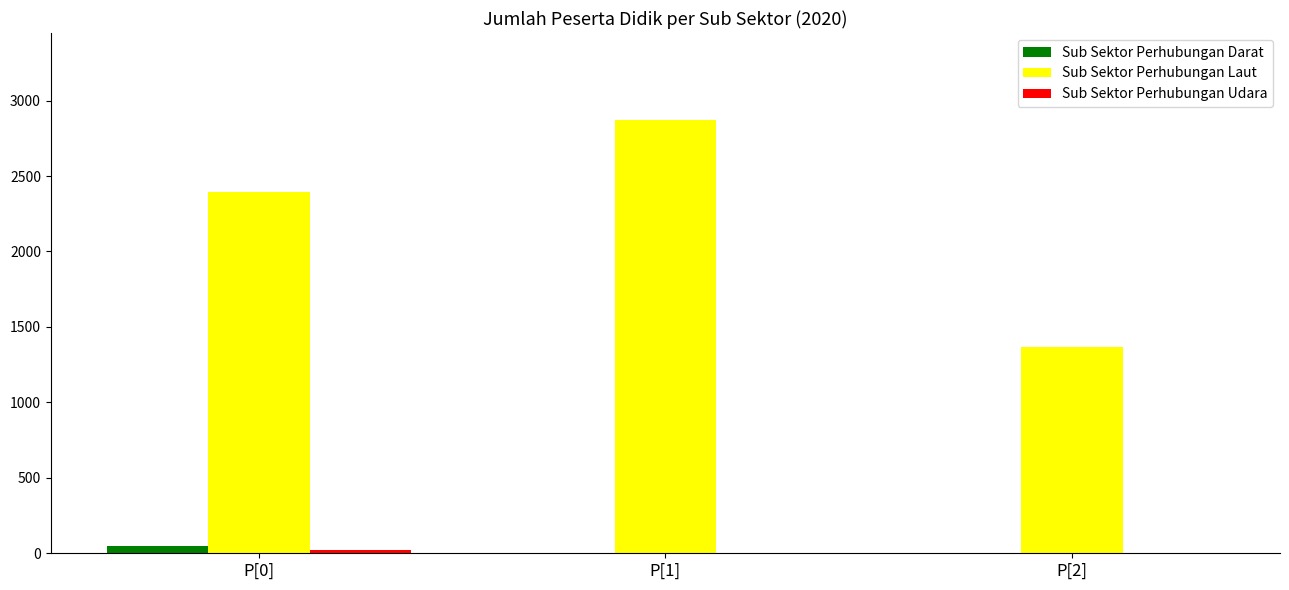

At which category is the sum across all series the highest?

P[1]